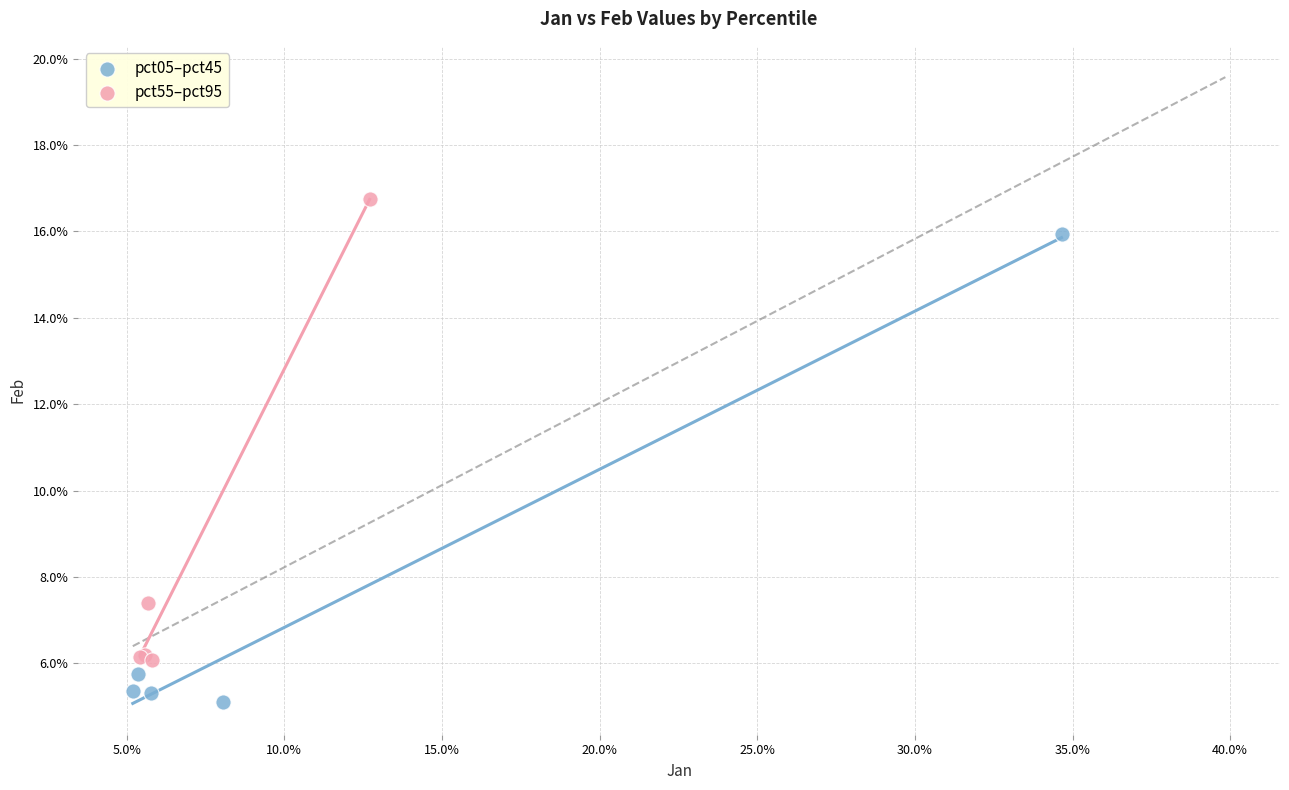

Which series reaches the minimum Y coordinate?

pct05–pct45